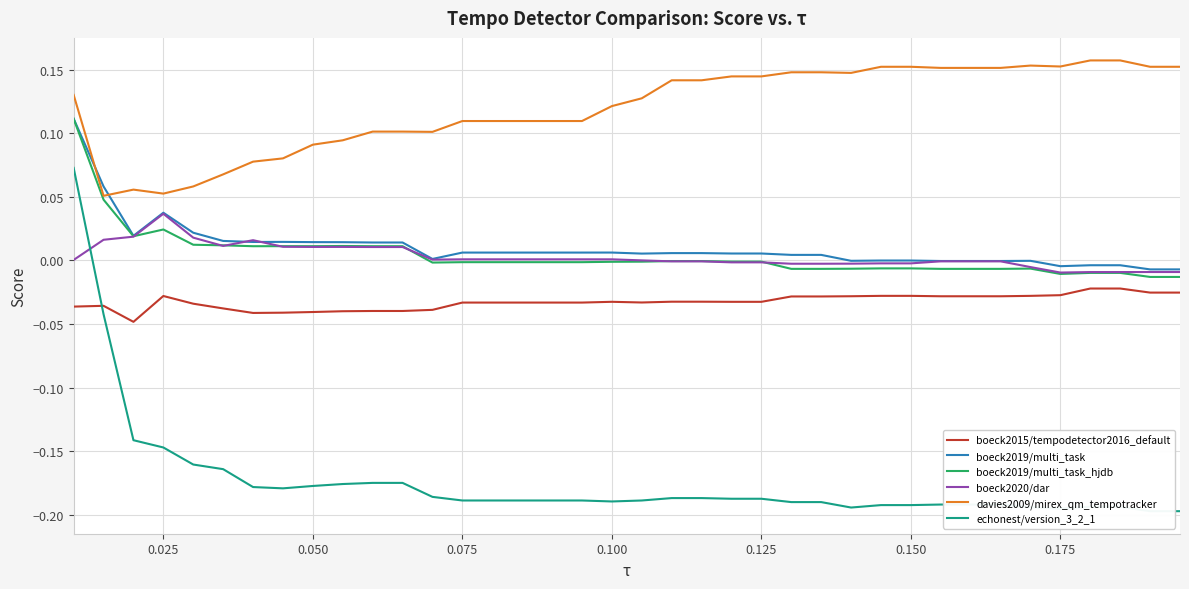

How many lines are shown in the chart?

6